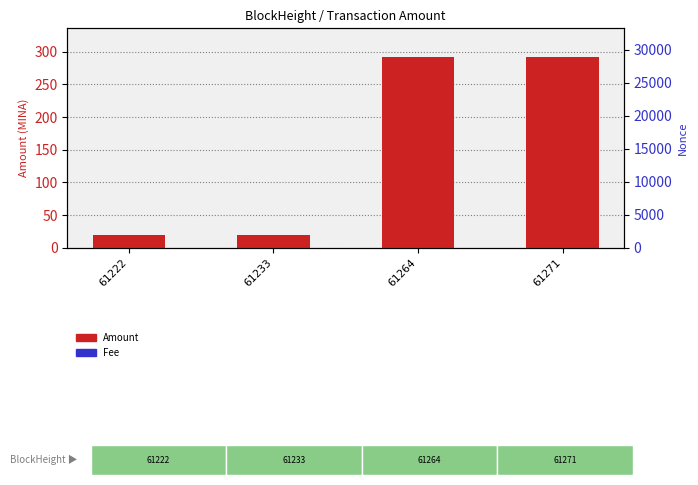

How many data points in Amount are less than 291?

2